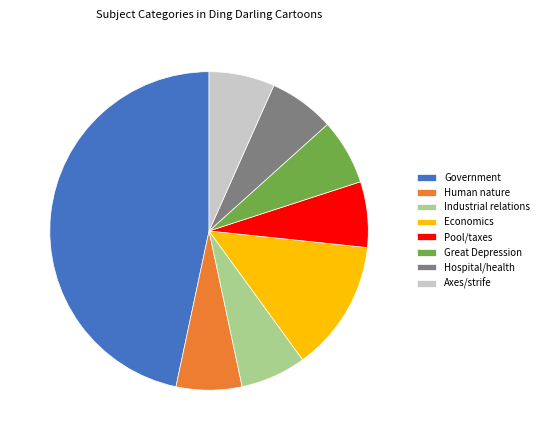

Combined, do Axes/strife and Government account for over 50%?

Yes